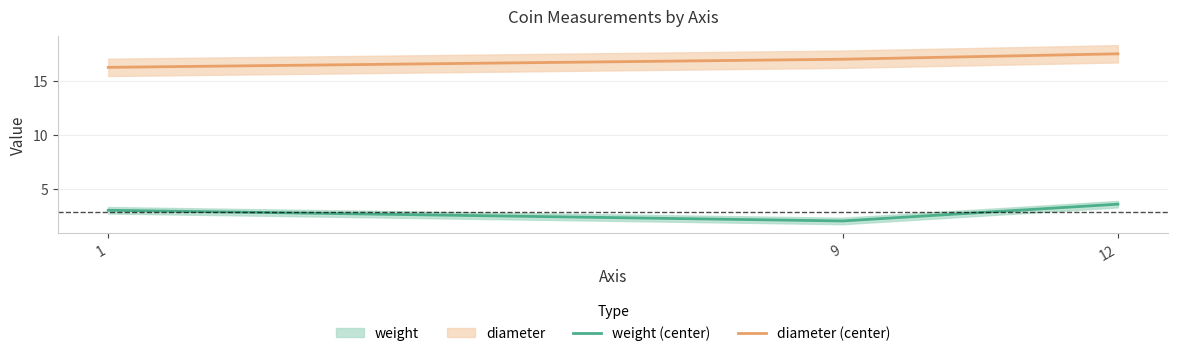

Which series has the largest total across all categories?

diameter (center)